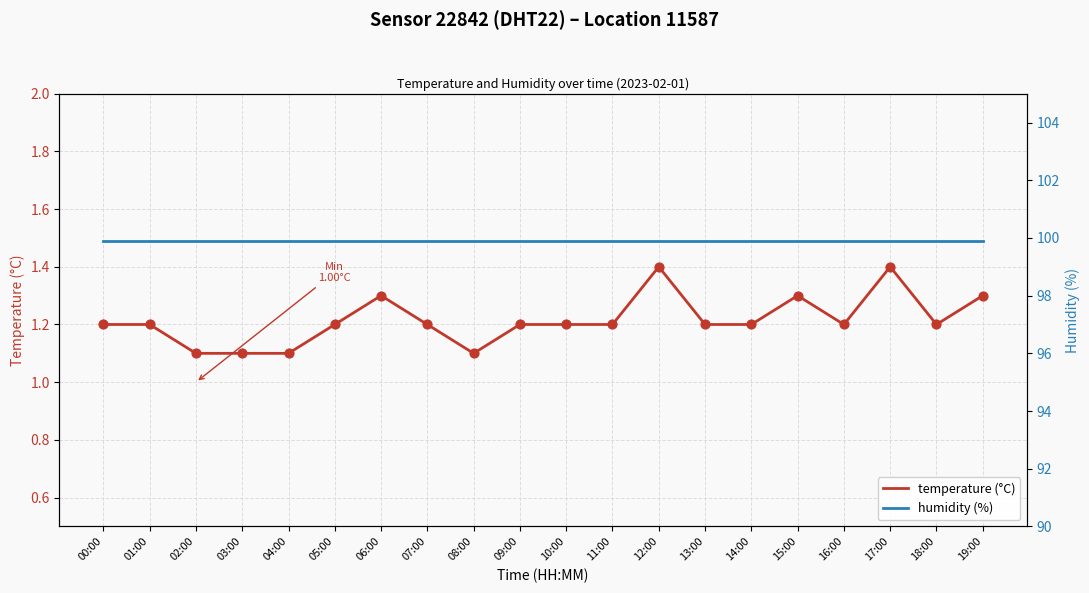

Which series reaches the maximum Y coordinate?

humidity (%)